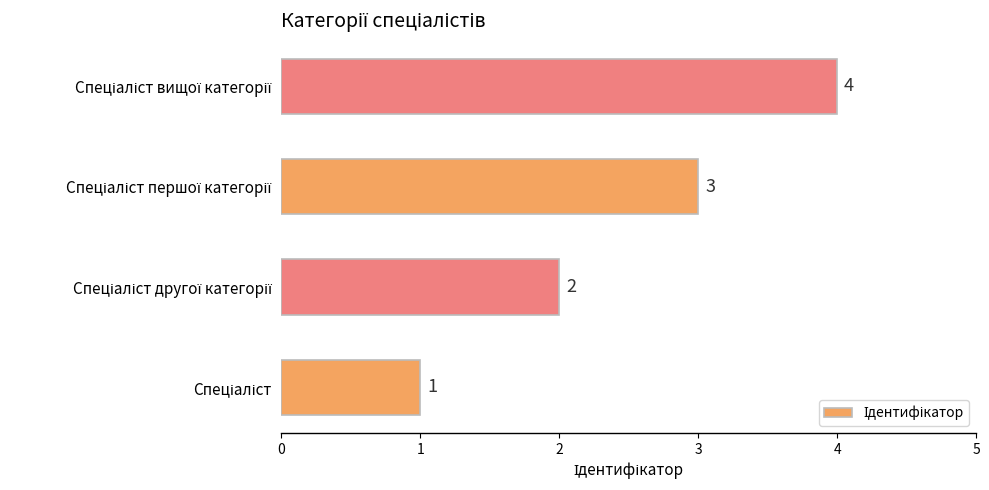

What is the difference between the maximum and minimum values?

3